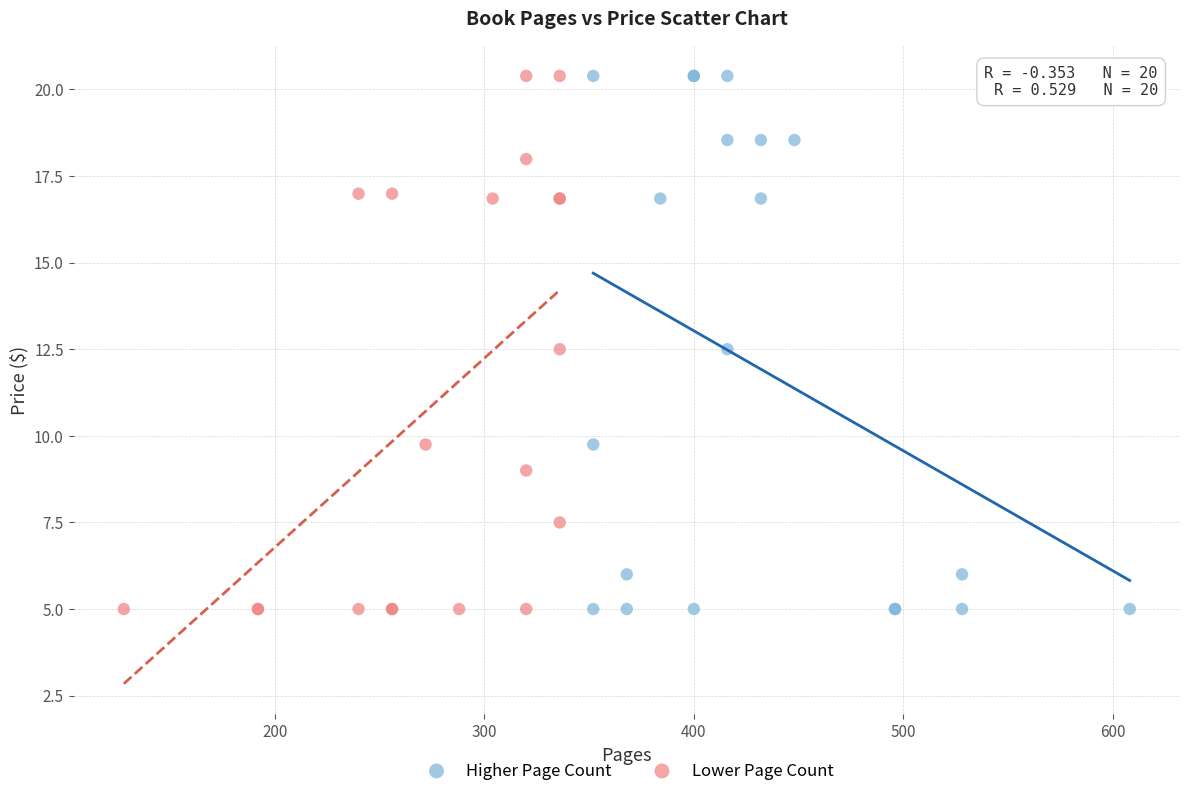

What are all the series names shown in the legend?

Higher Page Count, Lower Page Count